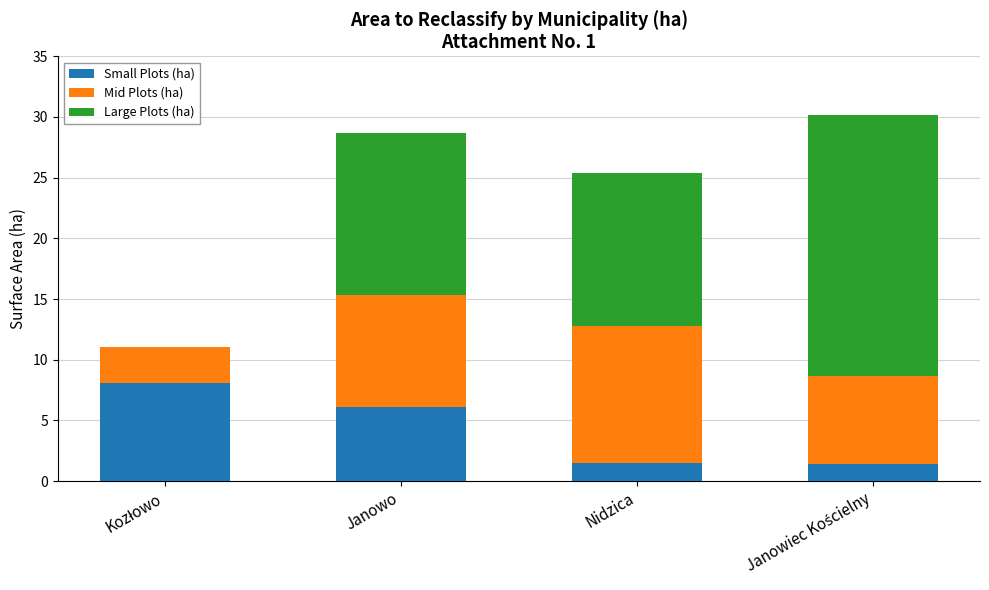

True or false: Small Plots (ha) has a value of 6.1 at Janowo.

True